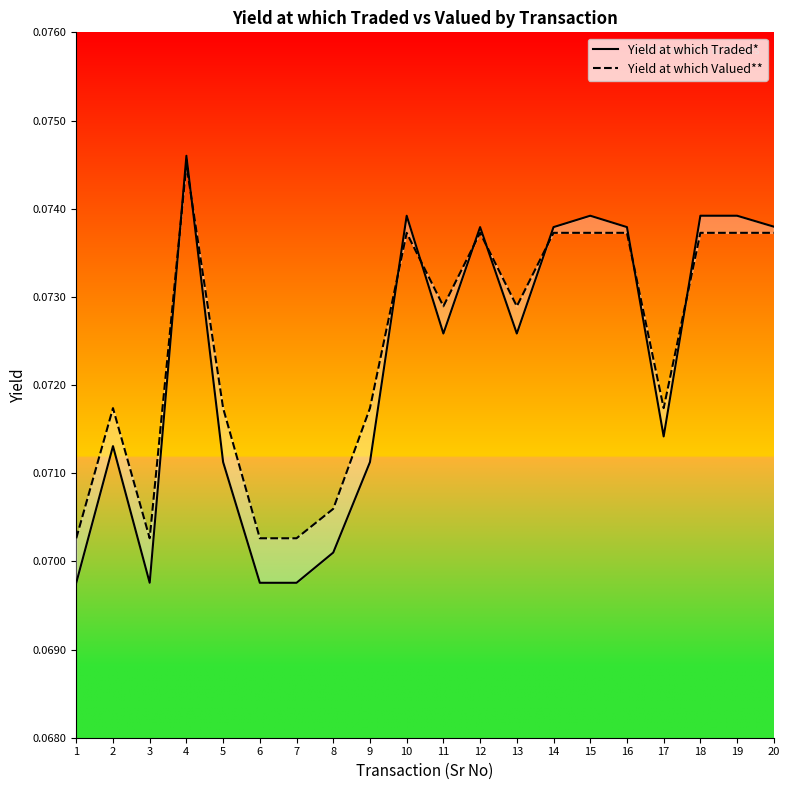

Which series has the widest spread of values?

Yield at which Traded*